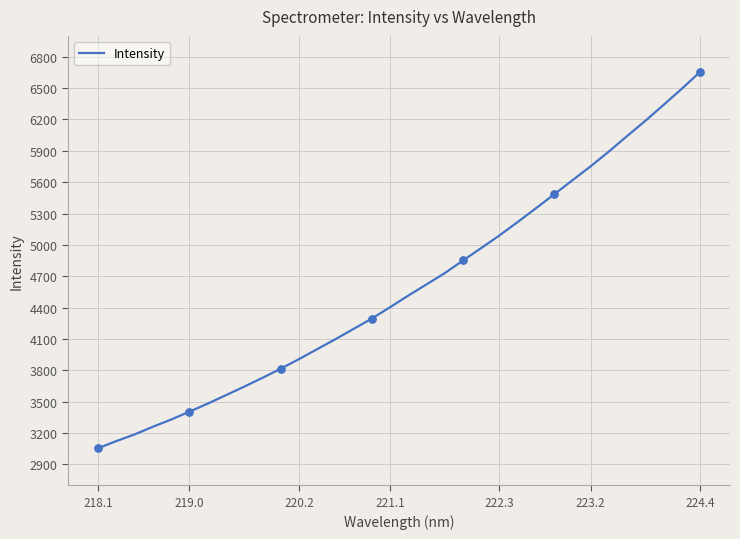

What is the difference between the maximum and minimum values?

3598.7